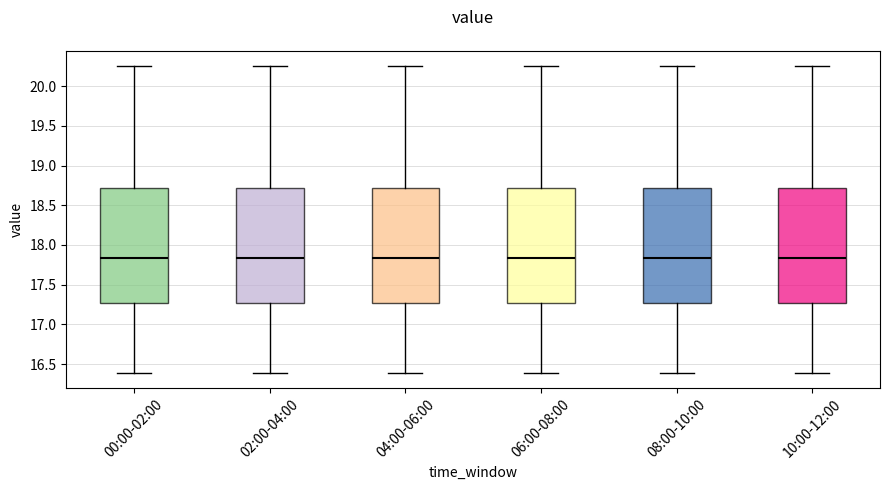

Reading left to right, transcribe this box plot: for each box, give where its median line is, the range the box spans, and where its two whiskers end, as read against the y-axis. The values are not printed on the chart, so give them approximately, as read against the axis.

00:00-02:00: median 17.85, box 17.25 to 18.70, whiskers 16.40 to 20.25
02:00-04:00: median 17.85, box 17.25 to 18.70, whiskers 16.40 to 20.25
04:00-06:00: median 17.85, box 17.25 to 18.70, whiskers 16.40 to 20.25
06:00-08:00: median 17.85, box 17.25 to 18.70, whiskers 16.40 to 20.25
08:00-10:00: median 17.85, box 17.25 to 18.70, whiskers 16.40 to 20.25
10:00-12:00: median 17.85, box 17.25 to 18.70, whiskers 16.40 to 20.25